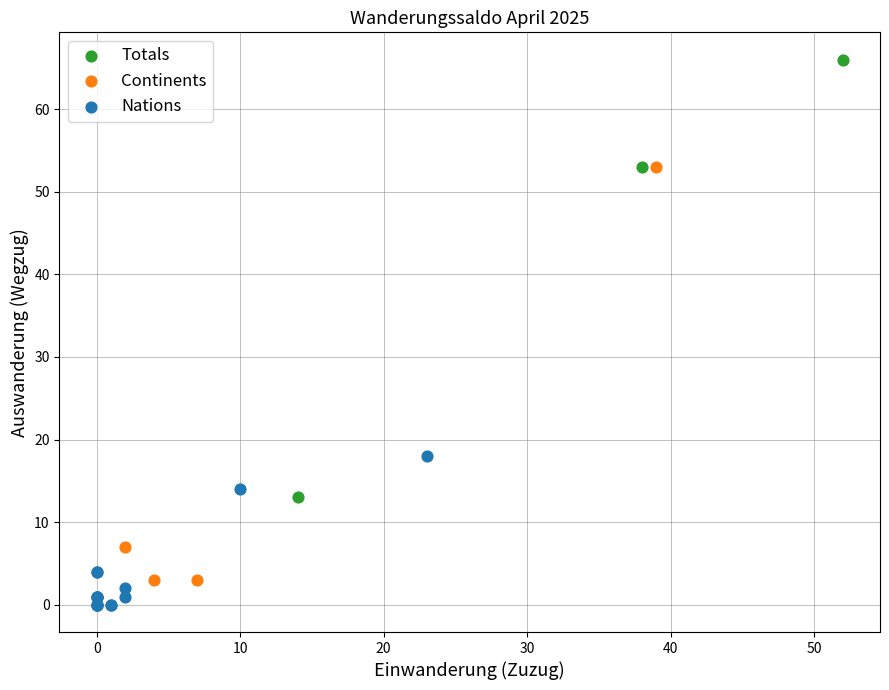

Which series has the widest spread of Y values?

Totals